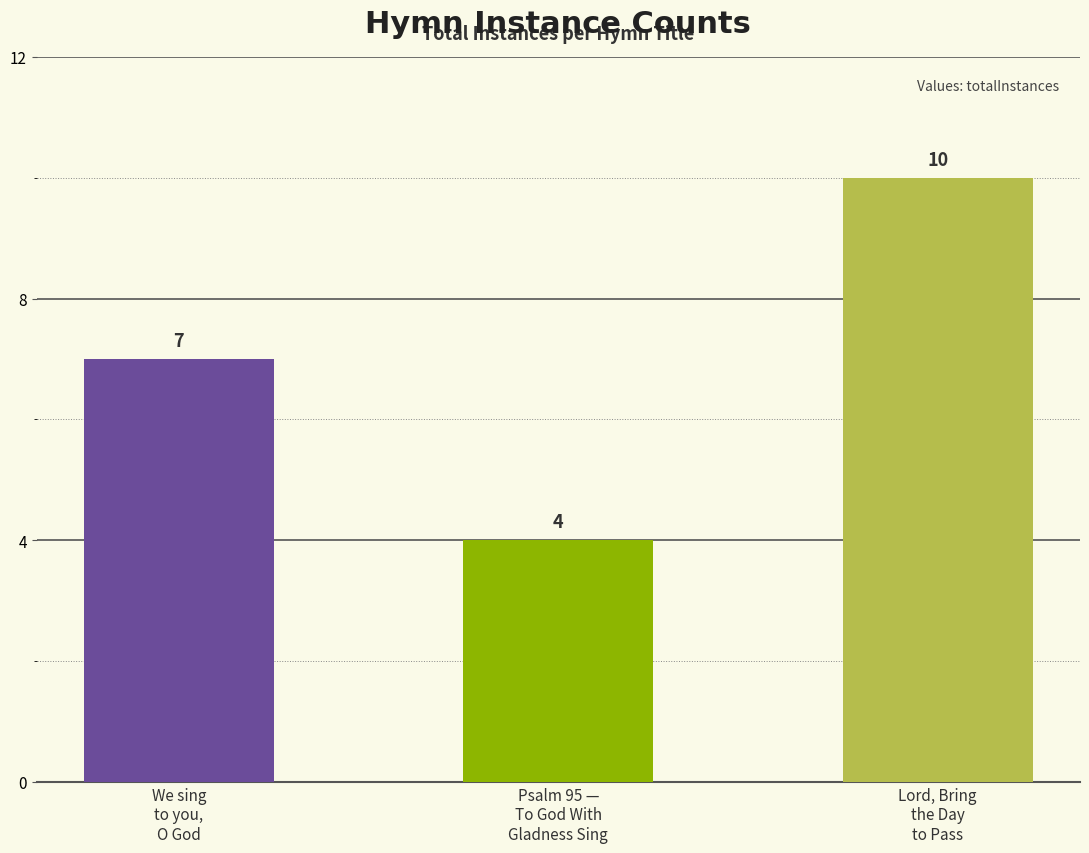

Is it true that the value at We sing
to you,
O God is 12?

False